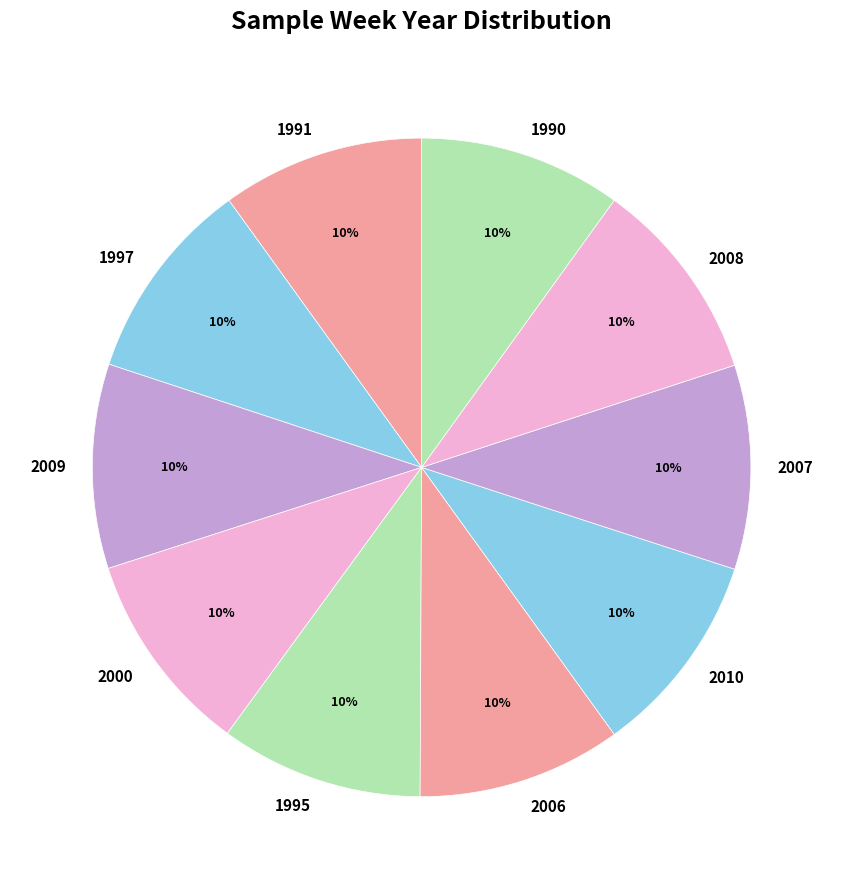

To the nearest percent, what portion does 1991 represent?

10%